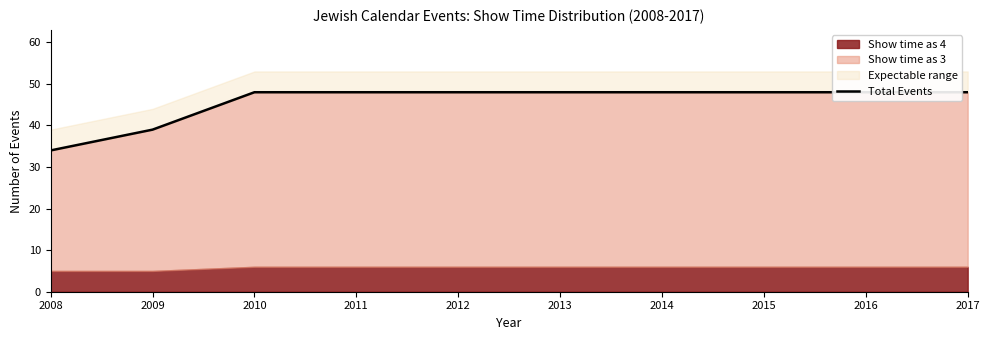

What is the value of the 9th point from the left?

48